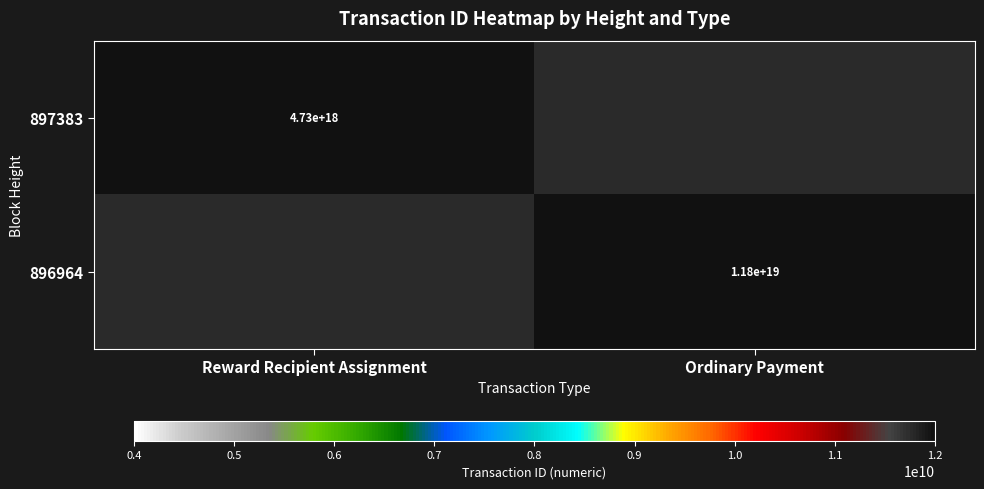

Between Ordinary Payment and Reward Recipient Assignment, which is larger?

Reward Recipient Assignment